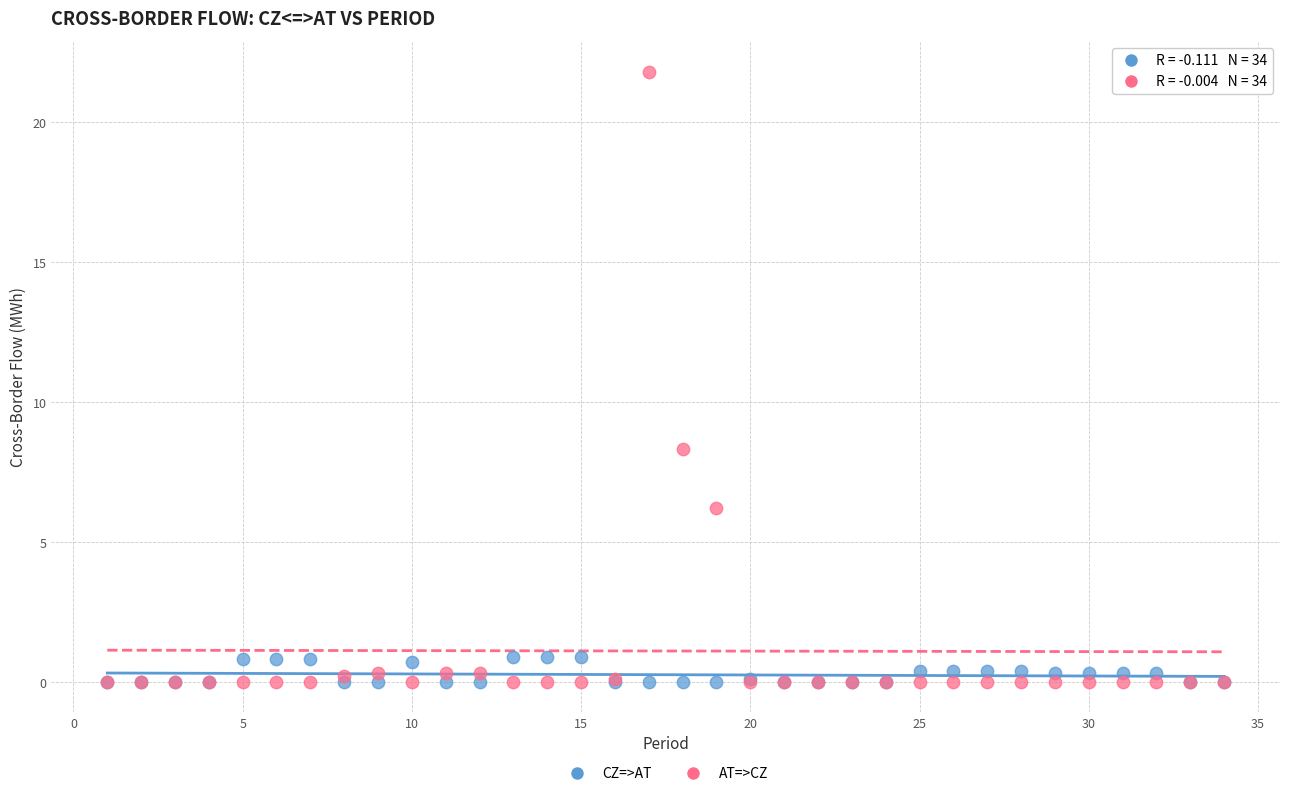

Across all series, what Y value is closest to 10?

8.3